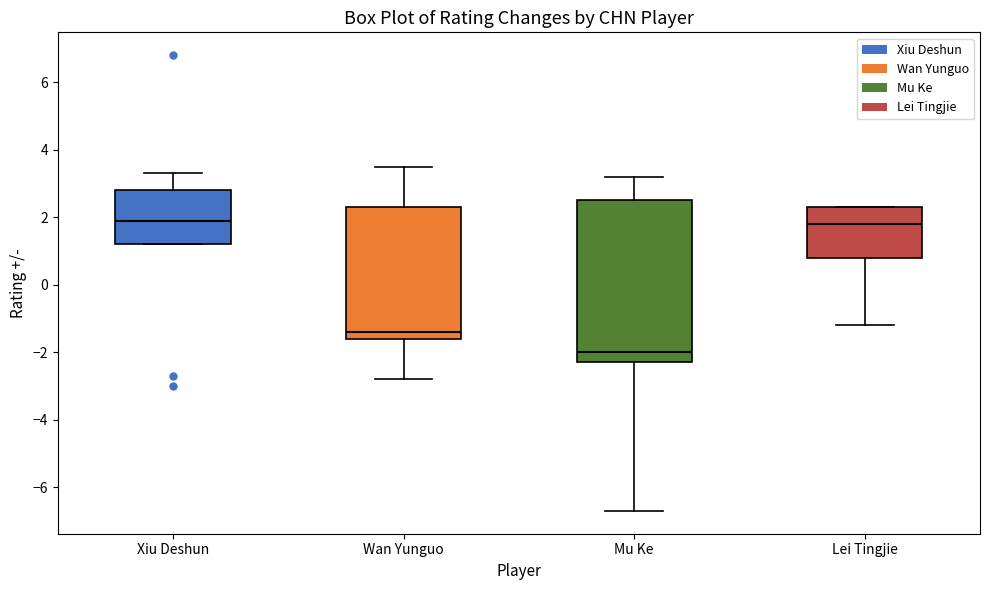

Reading left to right, transcribe this box plot: for each box, give where its median line is, the range the box spans, and where its two whiskers end, as read against the y-axis. The values are not printed on the chart, so give them approximately, as read against the axis.

Xiu Deshun: median 2.0, box 1.2 to 2.8, whiskers 1.2 to 3.4
Wan Yunguo: median -1.4, box -1.6 to 2.4, whiskers -2.8 to 3.6
Mu Ke: median -2.0, box -2.2 to 2.6, whiskers -6.6 to 3.2
Lei Tingjie: median 1.8, box 0.8 to 2.4, whiskers -1.2 to 2.4